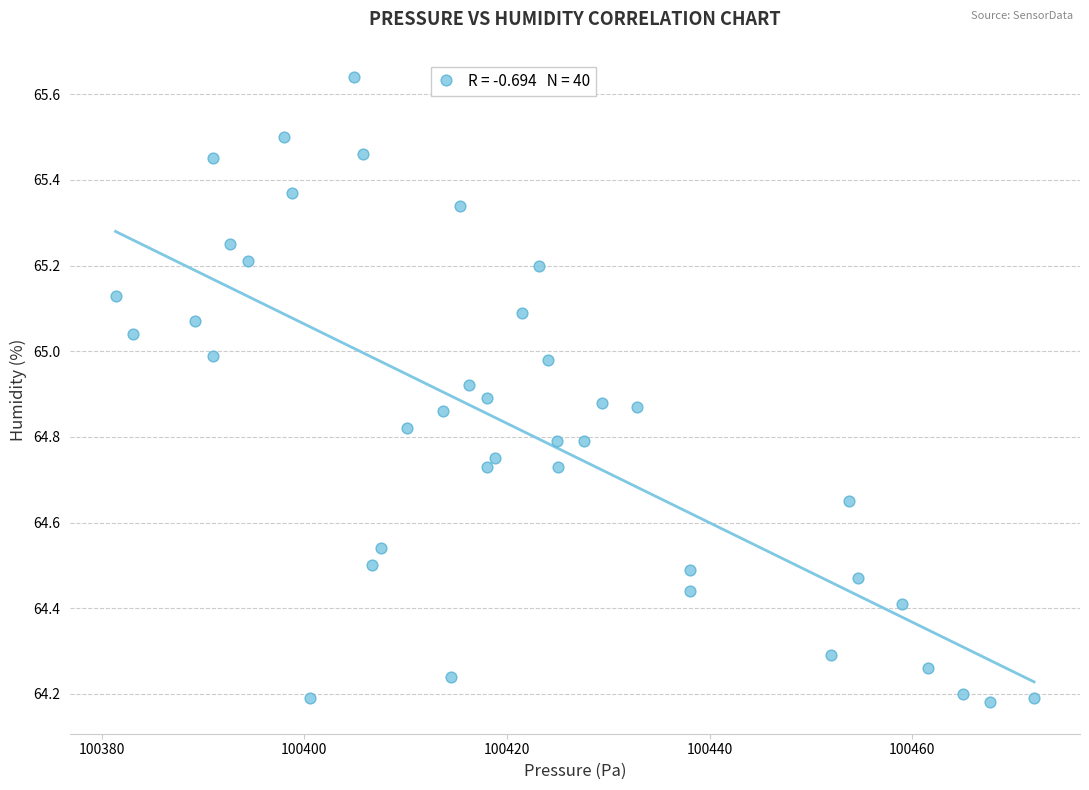

What is the range of X values (max minus min)?

90.6